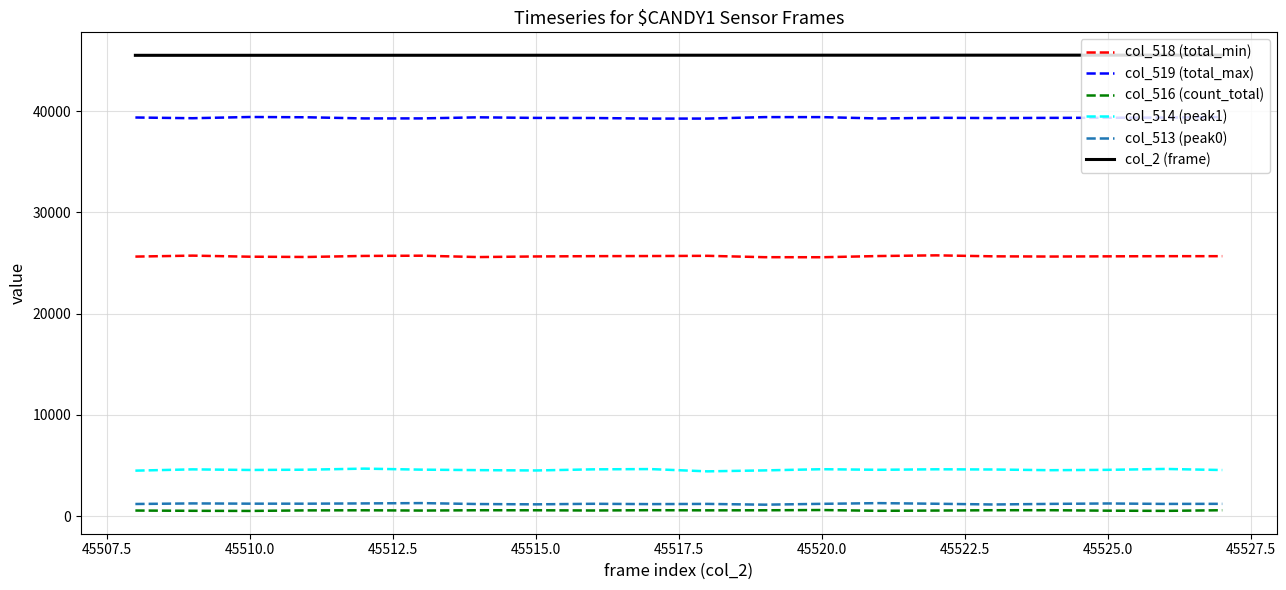

True or false: col_513 (peak0) and col_2 (frame) intersect in this chart.

False